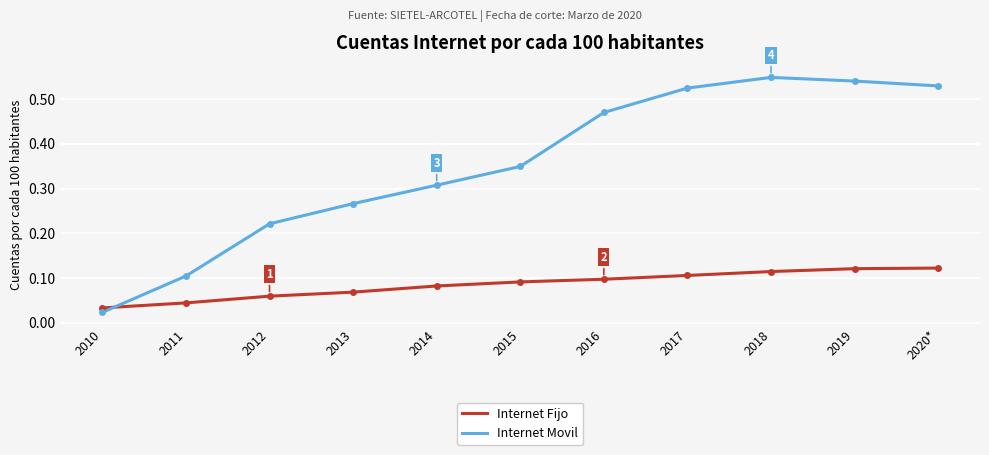

True or false: Internet Movil and Internet Fijo intersect in this chart.

True